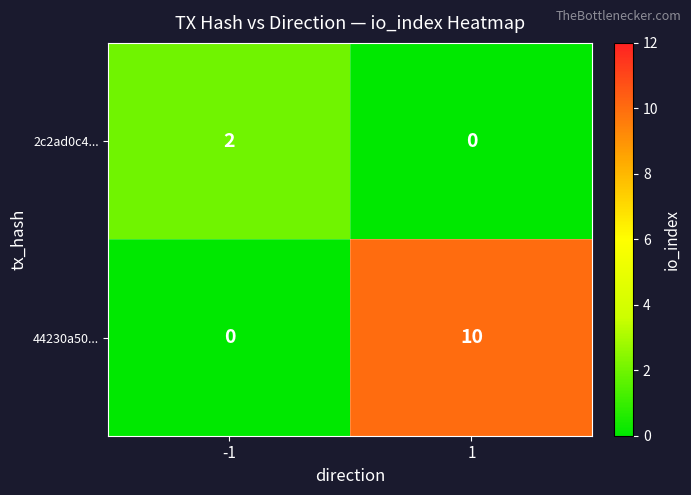

True or false: 44230a50... has a value of 4 at 1.

False